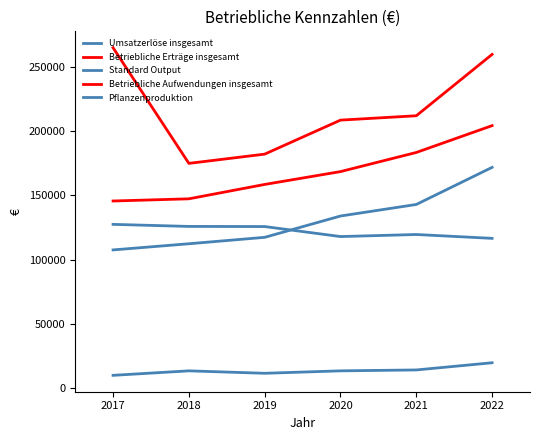

Does the chart display data point markers on the line(s)?

No